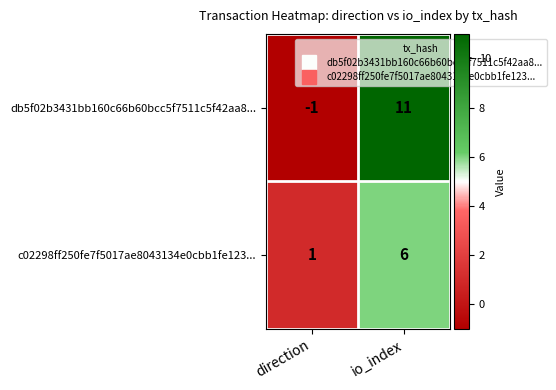

What is the difference between the highest and lowest values at direction?

2